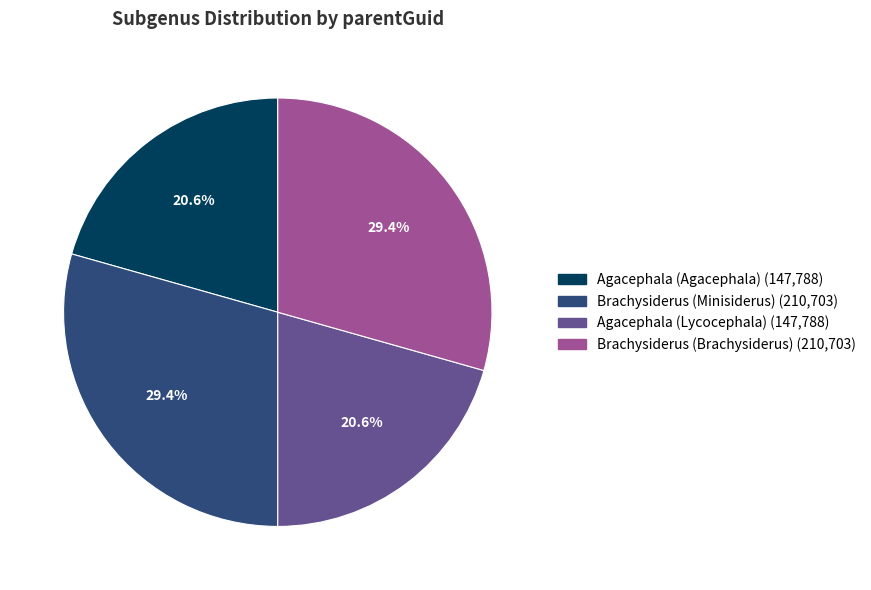

What portion of the pie excludes Agacephala (Lycocephala)?

79.4%